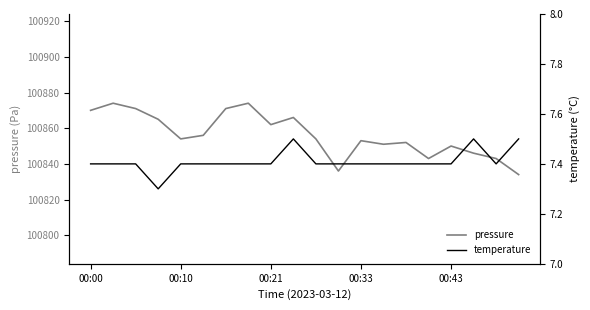

Where does the pressure series first go above 100854?

00:00